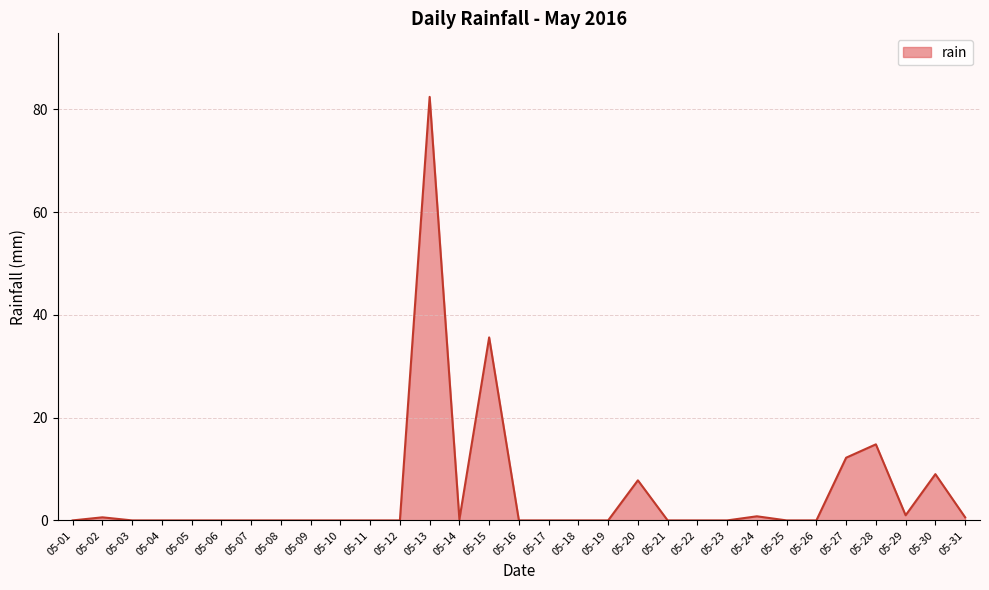

Which category has the highest value across all series?

05-13